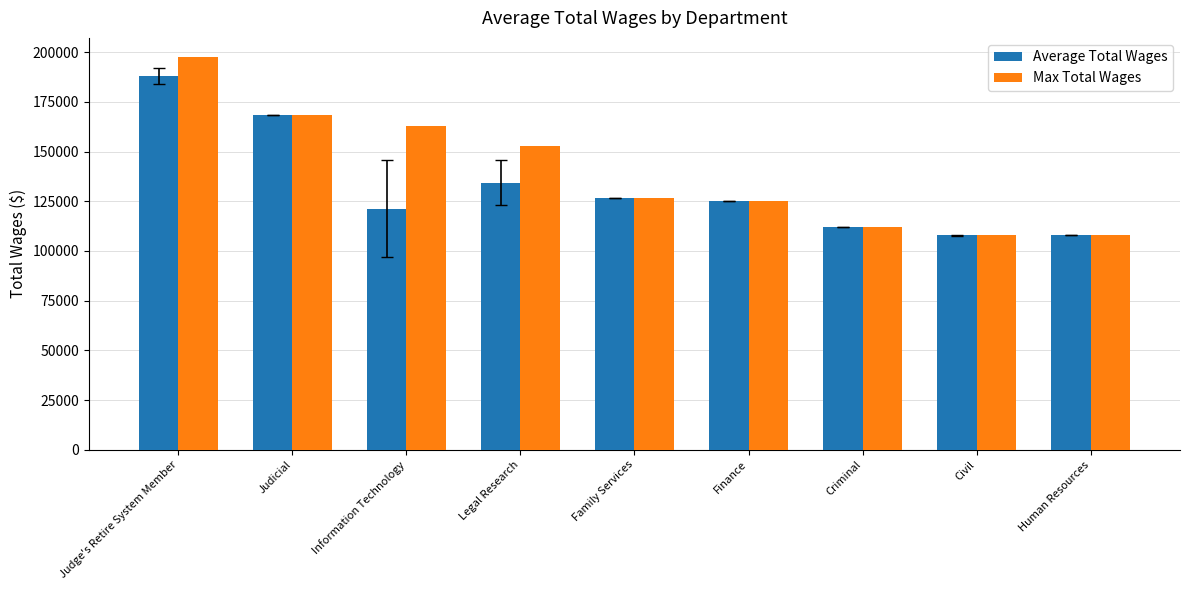

What position from the right is Judicial?

8